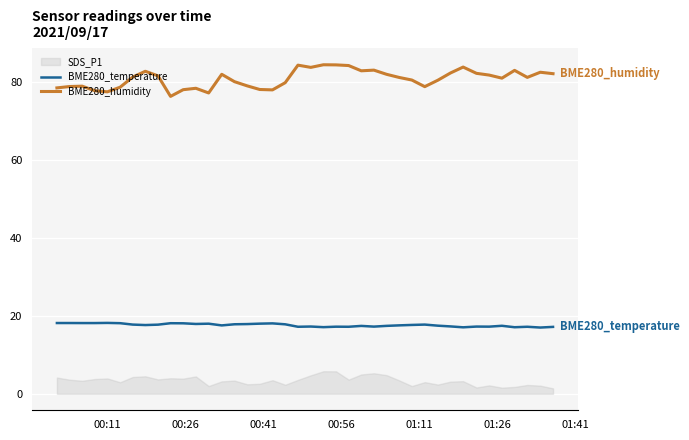

True or false: BME280_temperature and BME280_humidity cross at least once.

False